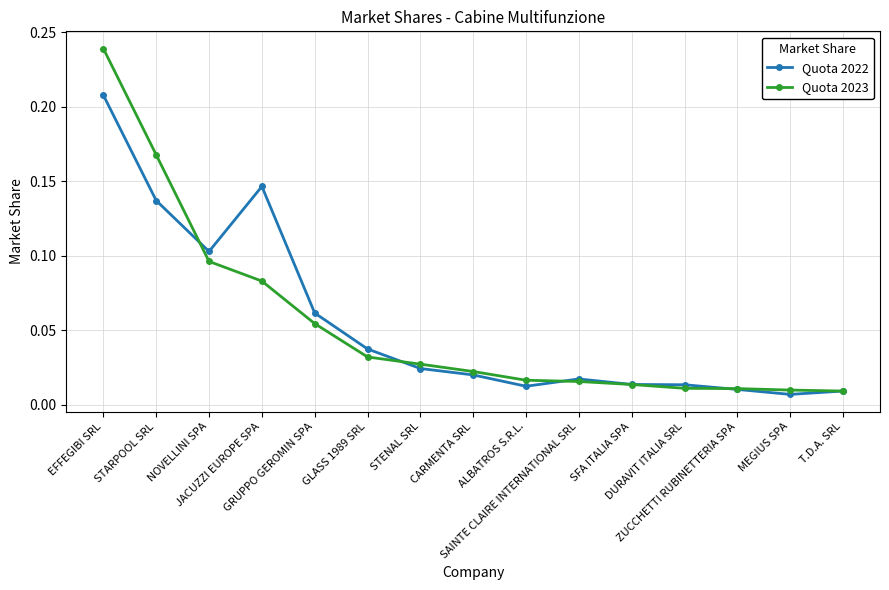

How many lines are shown in the chart?

2